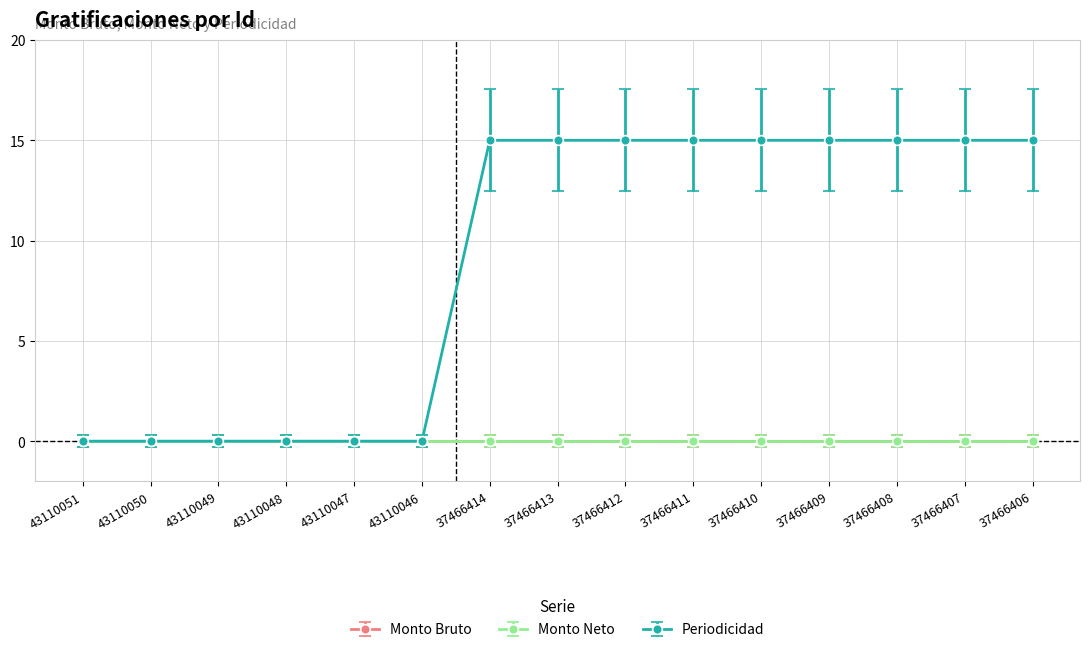

How many lines are shown in the chart?

3